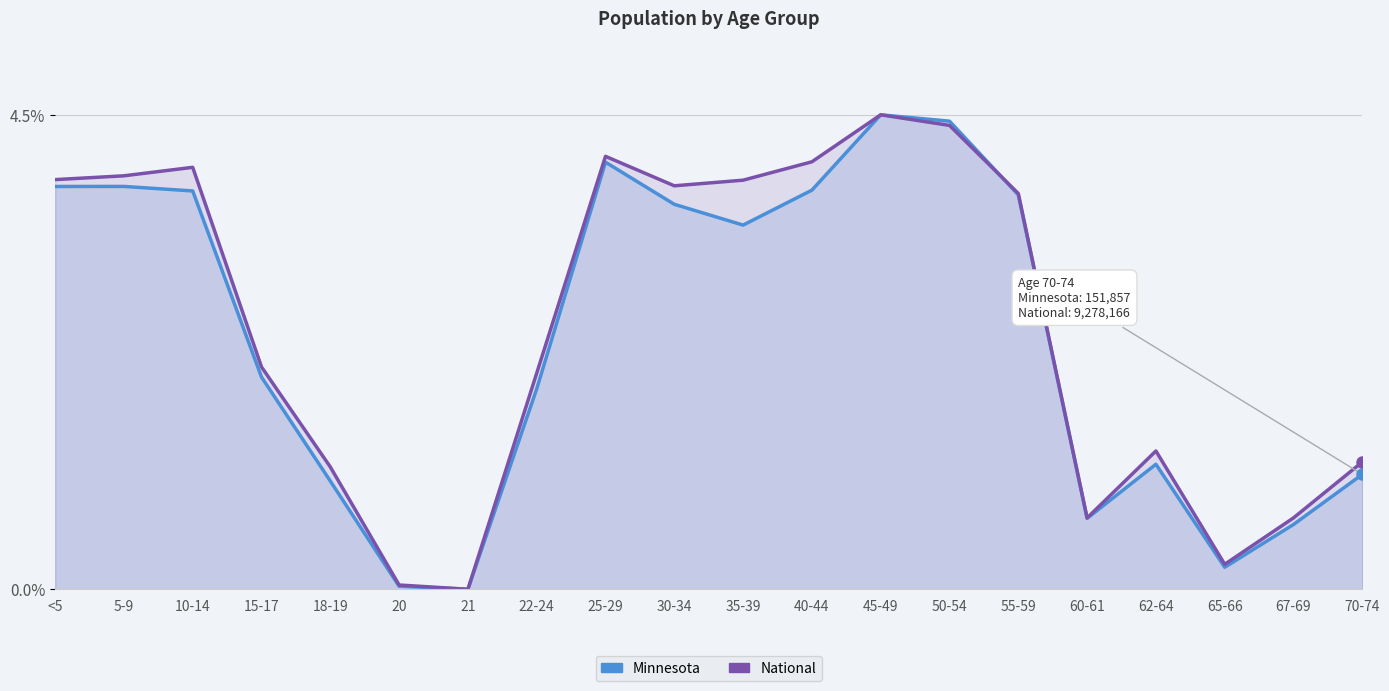

What is the difference between the maximum and second lowest values in the National series?

4.5